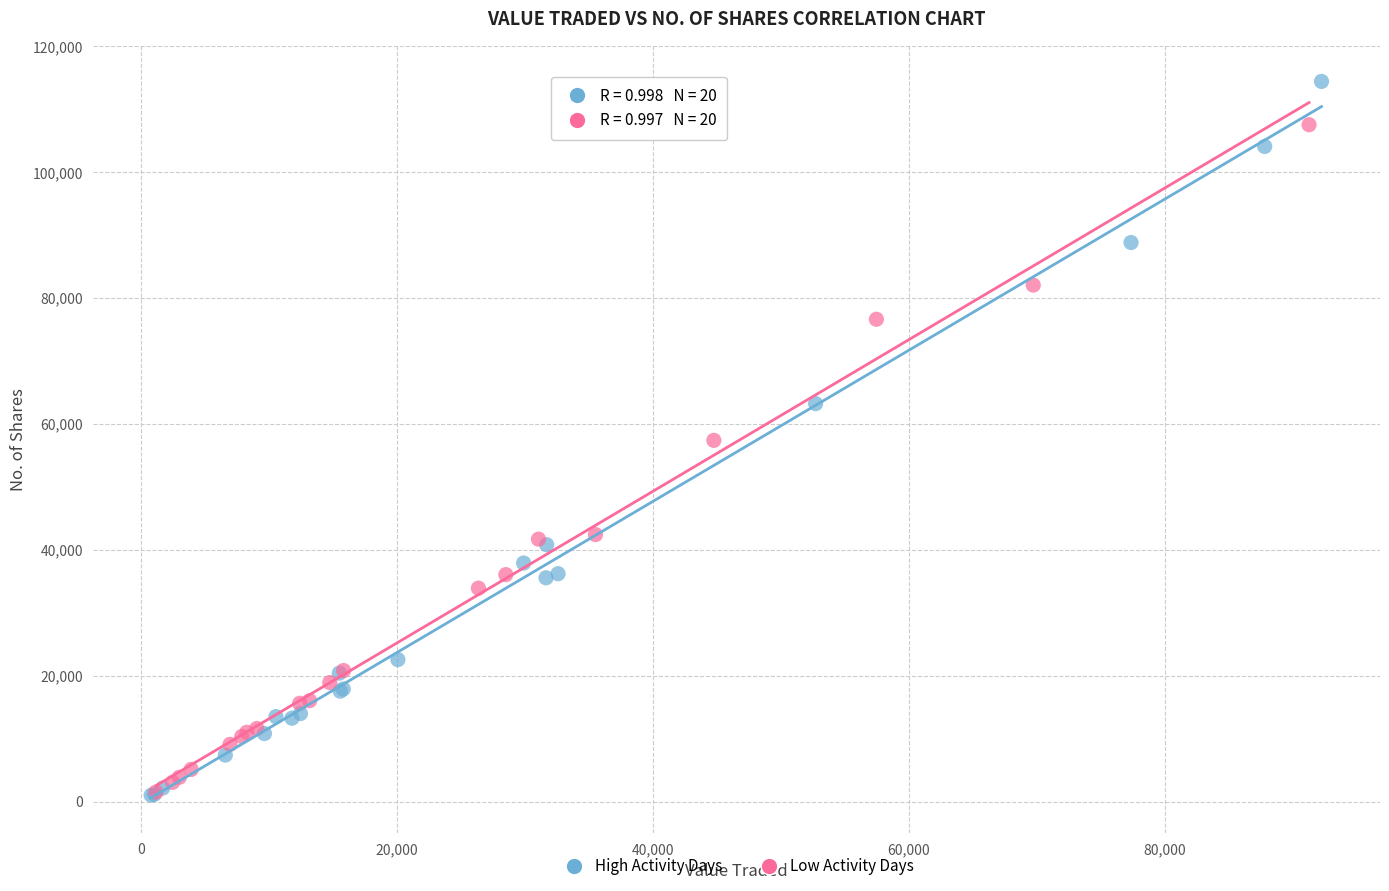

Which series reaches the maximum Y coordinate?

High Activity Days